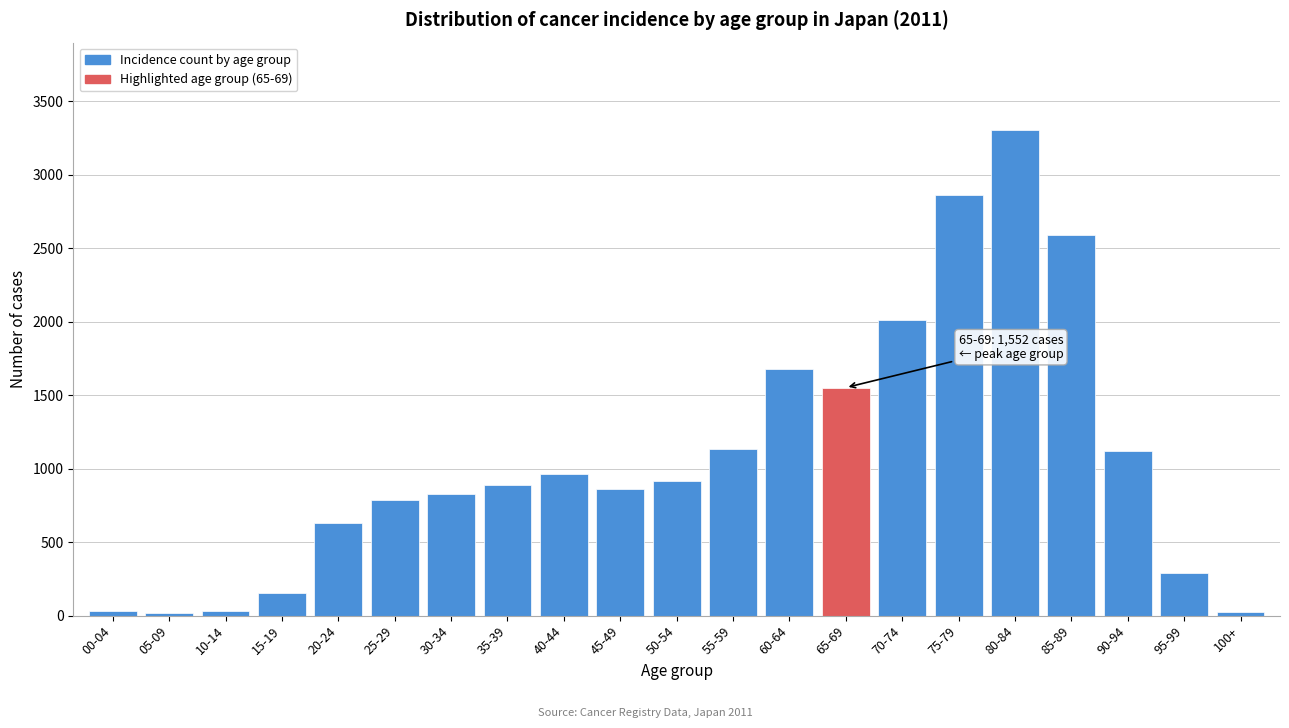

The value at 70-74 is 2014. True or false?

True